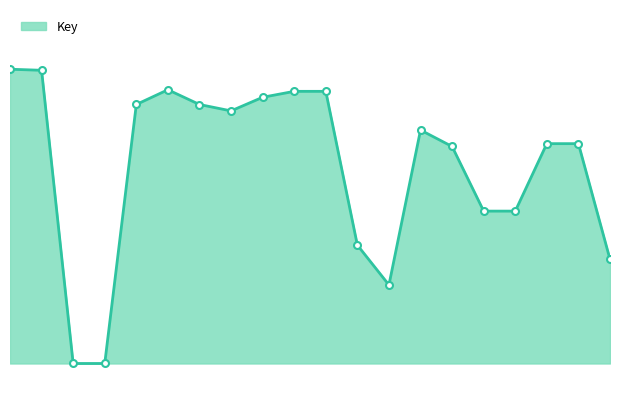

At which label does the data first exceed 215210288?

1